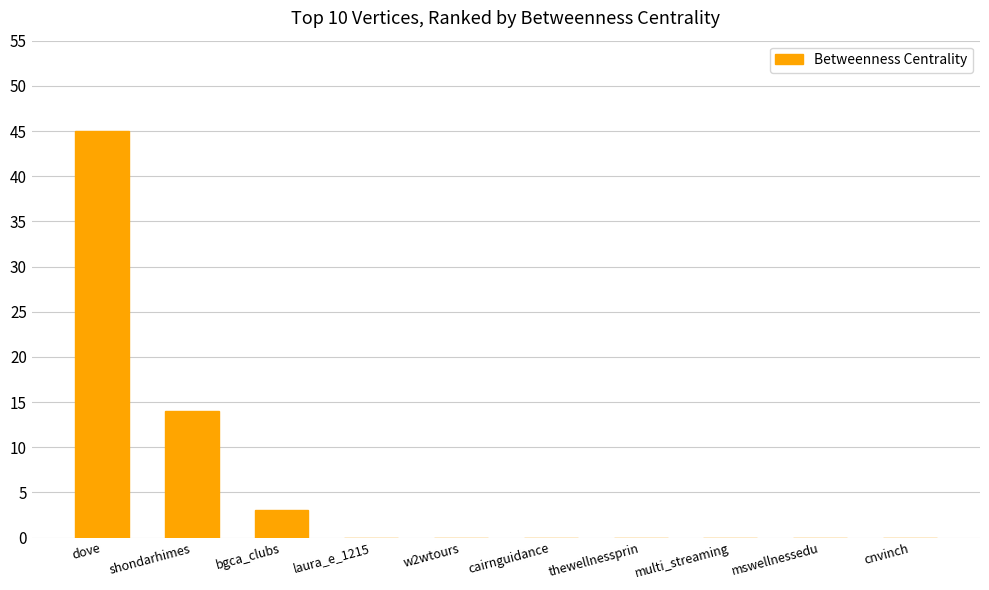

Between laura_e_1215 and dove, which is larger?

dove